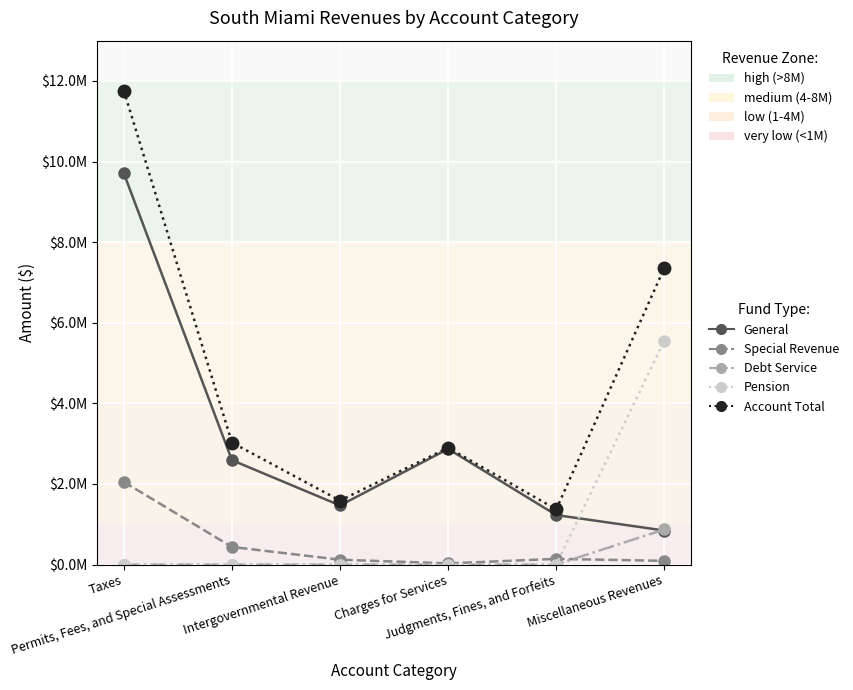

What is the lowest value of the General series?

844354